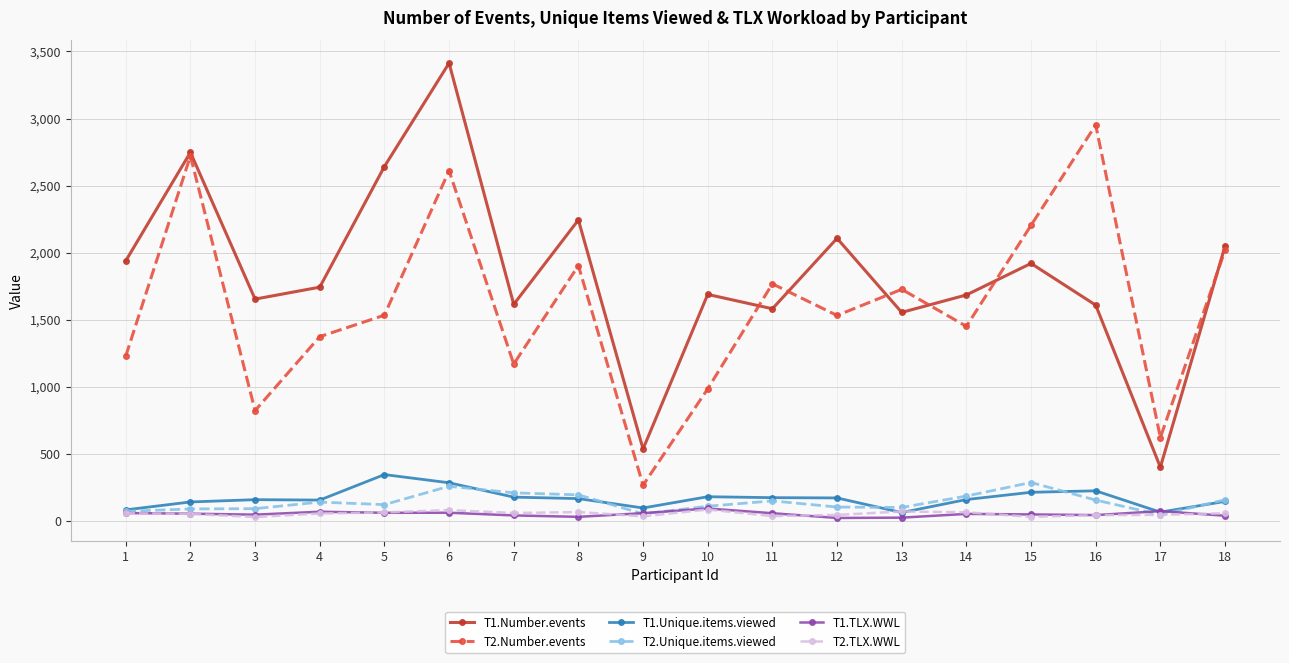

True or false: T2.Unique.items.viewed has more than 0 points higher than both neighbors.

True